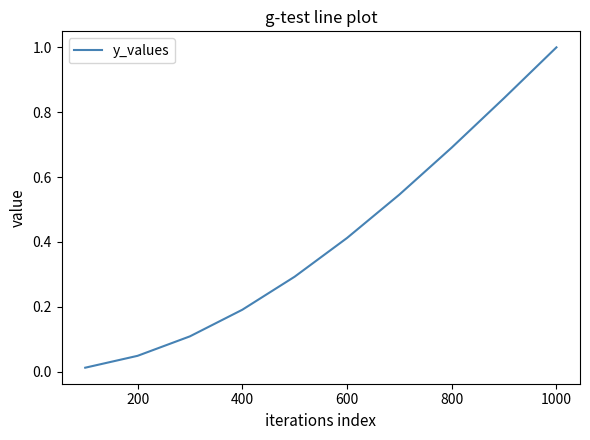

Count the number of data series in this chart.

1